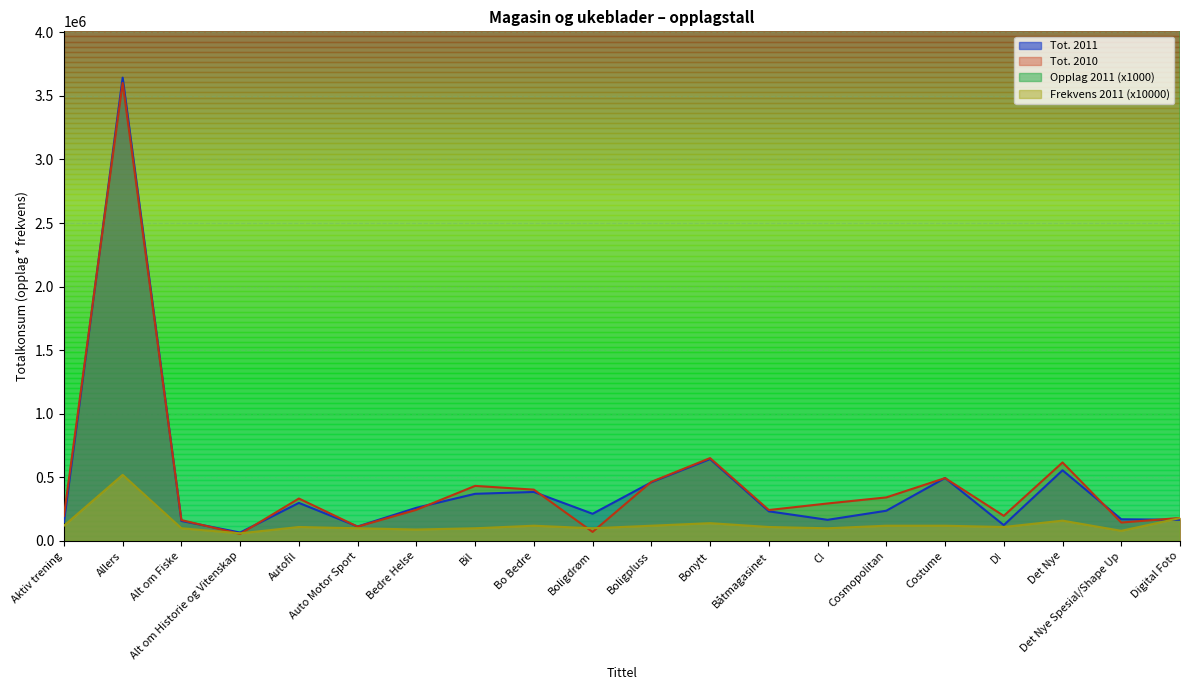

The value of Frekvens 2011 at Aktiv trening is 120000. True or false?

True